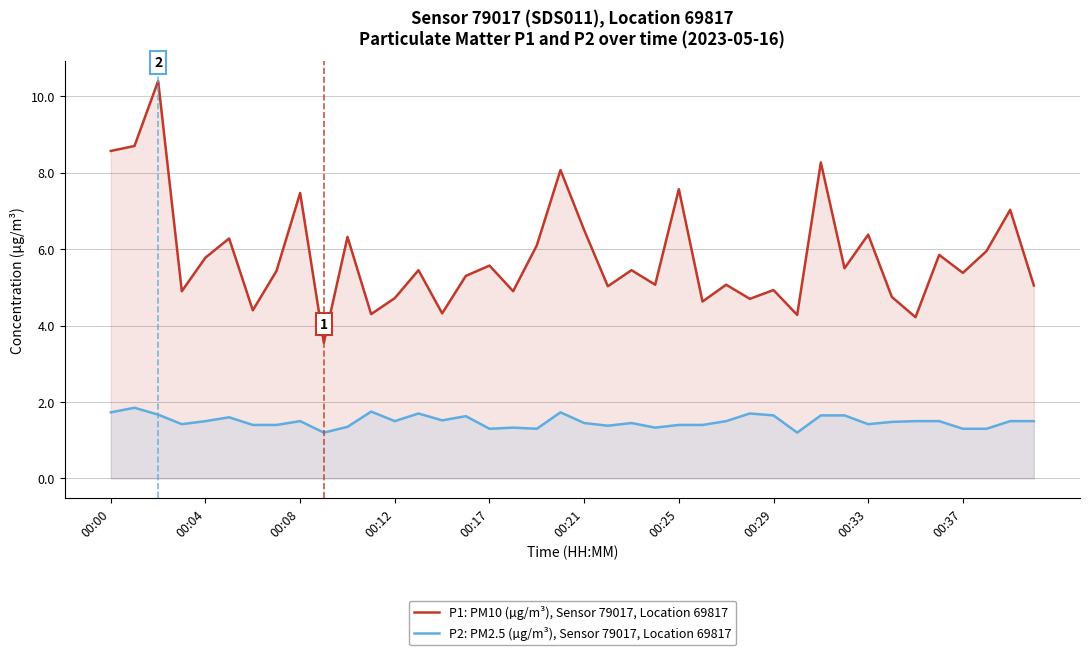

What is the difference between the maximum and minimum values in the P1: PM10 (µg/m³), Sensor 79017, Location 69817 series?

6.9